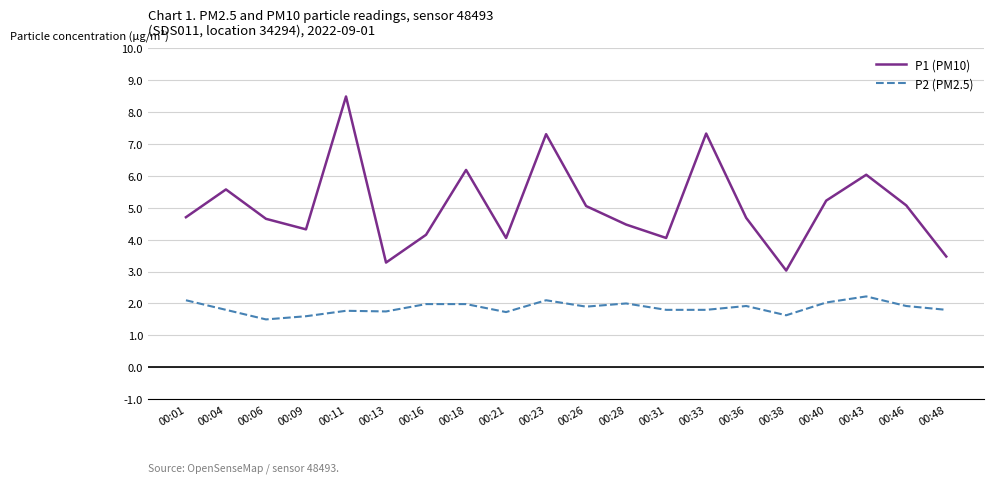

What is the minimum value for P1 (PM10)?

3.0